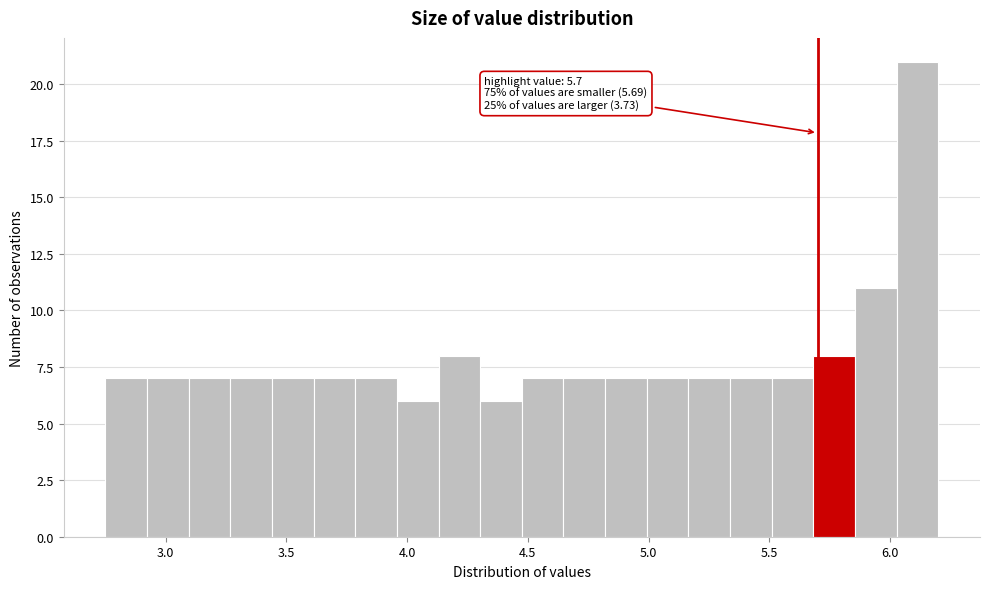

Read against the x-axis, roughly where is the centre of the tallest bar?

6.10